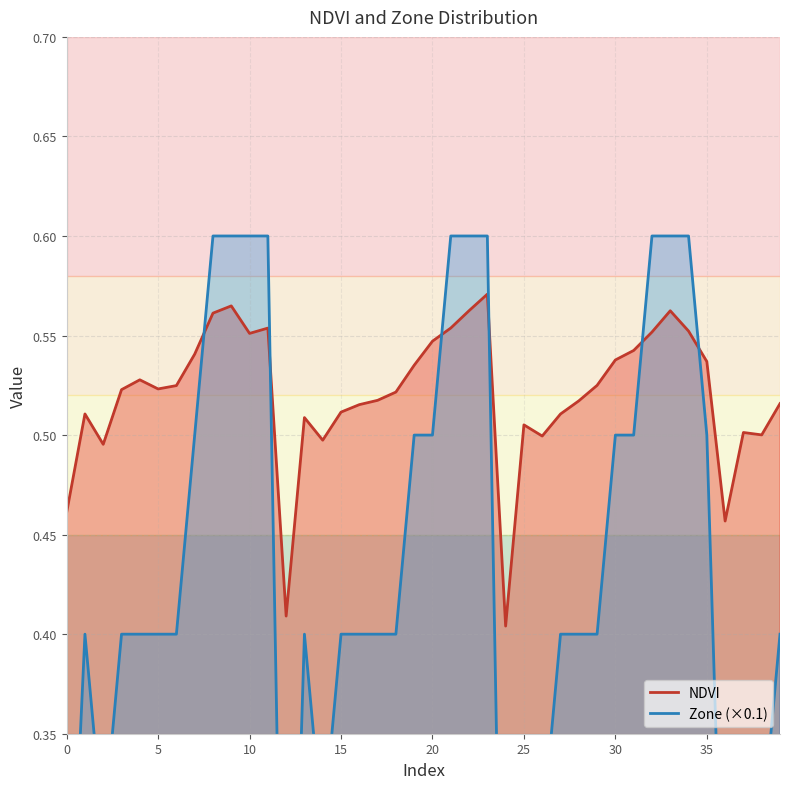

Which series changed the most between 28 and 33?

Zone